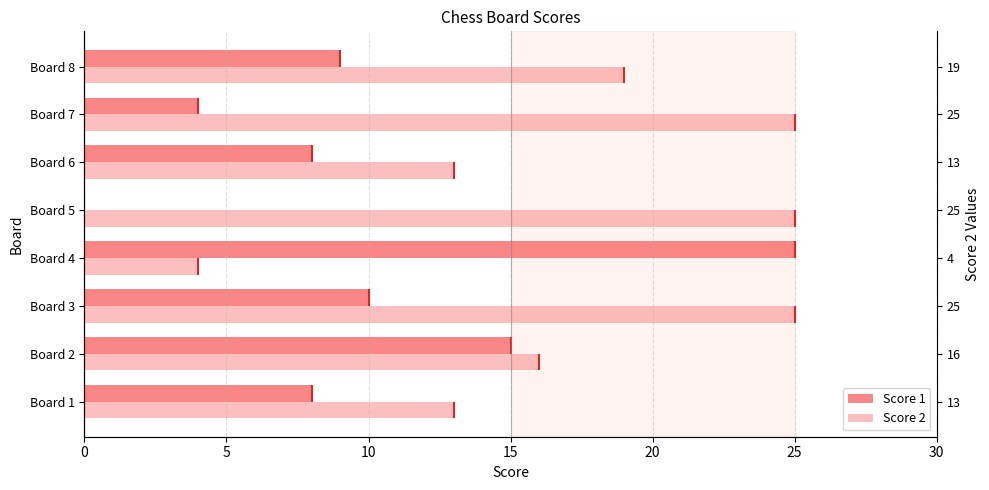

What is the approximate value of Score 2 at Board 6, to the nearest 10?

10